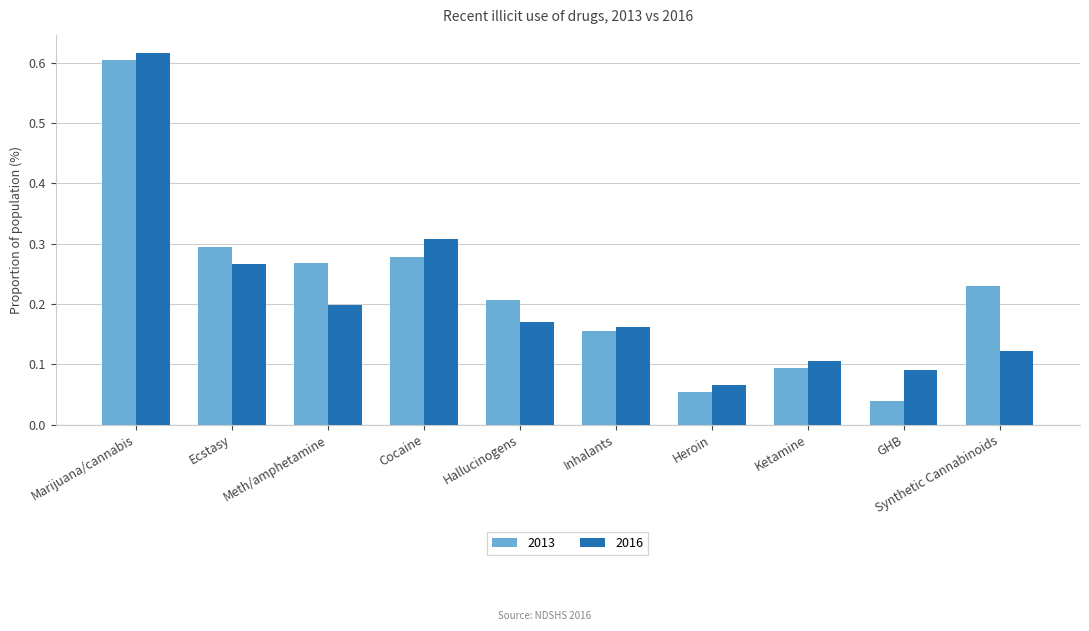

What is the label of the 7th bar from the left?

Heroin